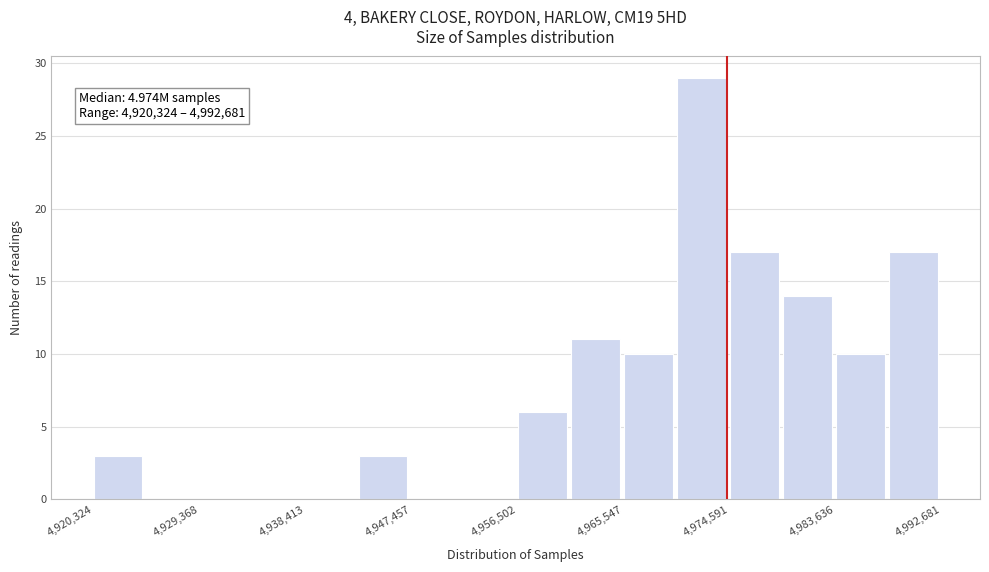

Over which range of the x-axis is the bar tallest?

4970000 to 4975000